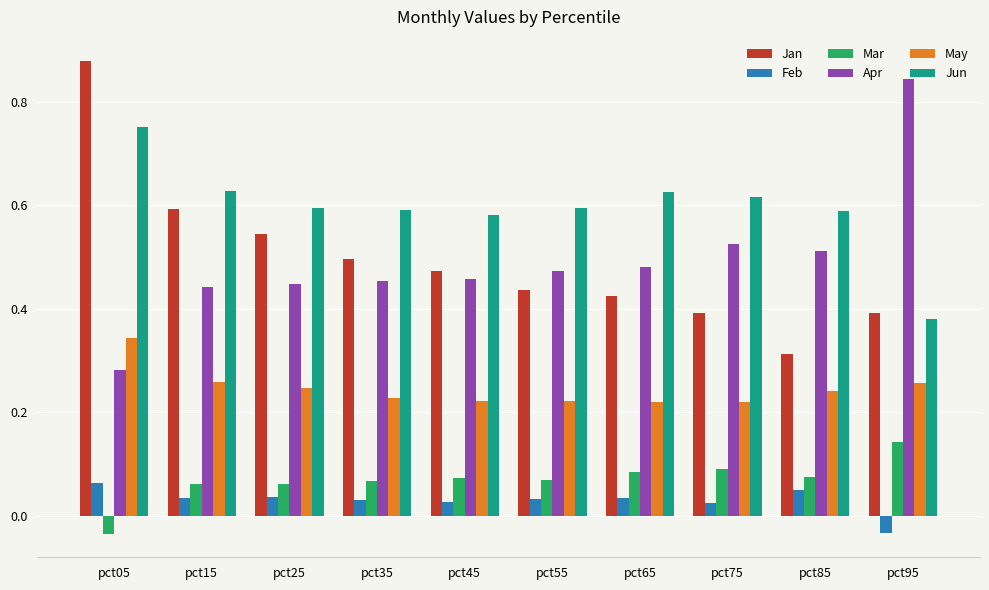

What is the sum of the Apr values at pct15 and pct95?

1.3